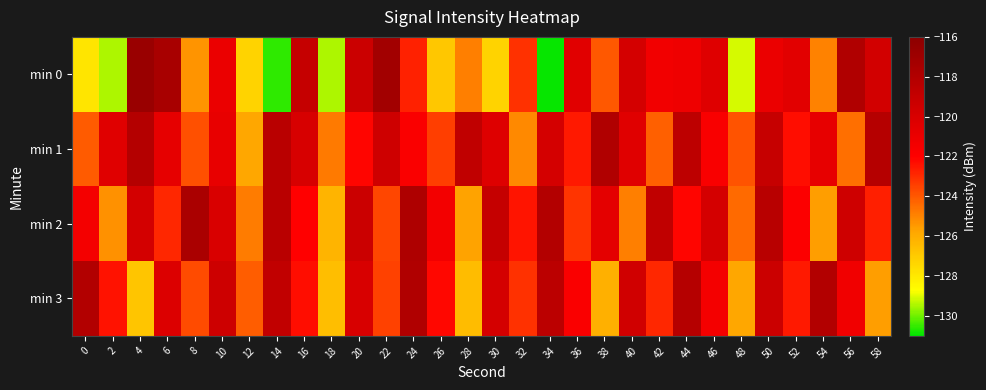

Between 50 and 58, which series saw the biggest shift?

min 3